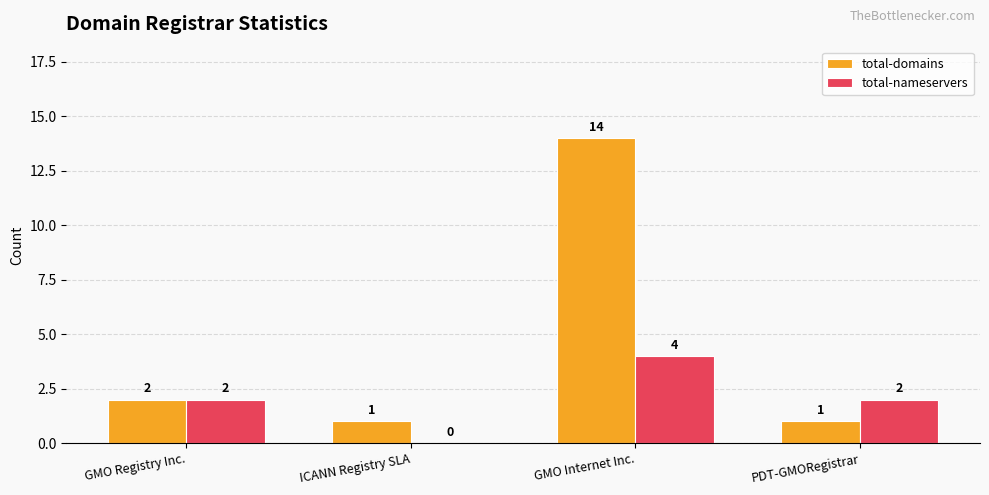

Reading left to right, extract all data points from this chart.

total-domains: GMO Registry Inc.=2	ICANN Registry SLA=1	GMO Internet Inc.=14	PDT-GMORegistrar=1
total-nameservers: GMO Registry Inc.=2	ICANN Registry SLA=0	GMO Internet Inc.=4	PDT-GMORegistrar=2